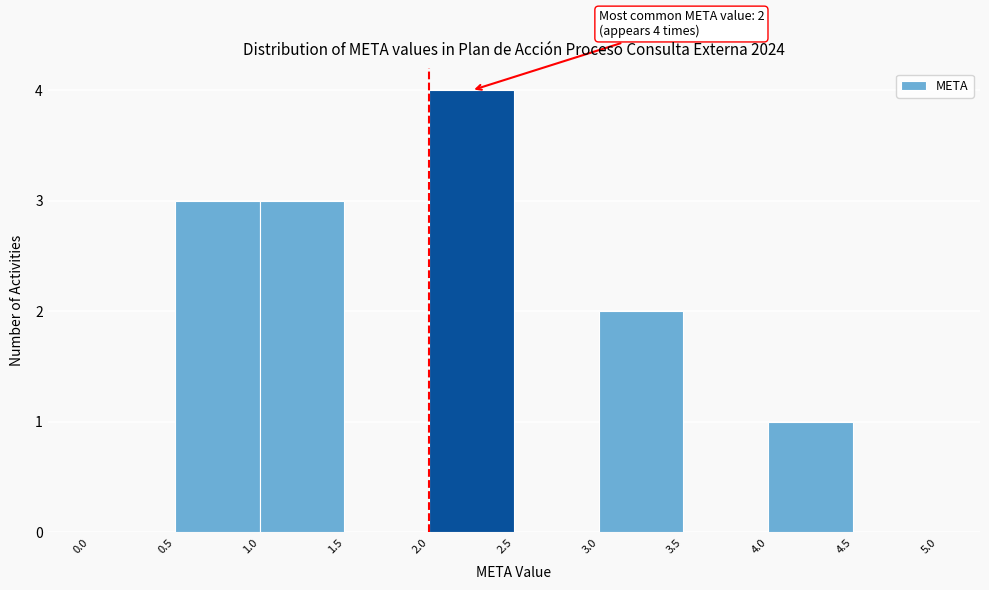

Which range on the x-axis has the tallest bar?

2.0 to 2.5